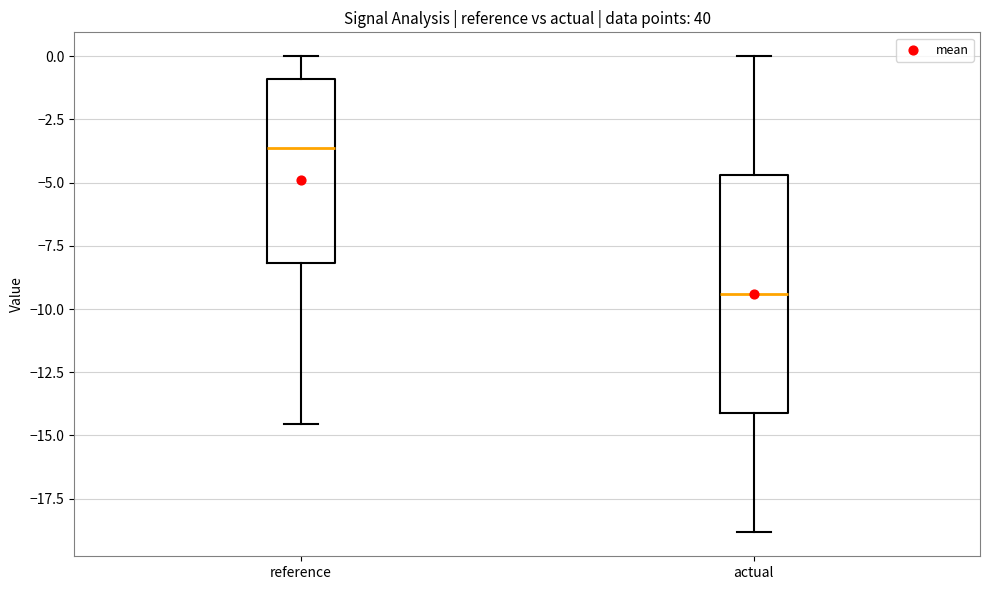

Reading left to right, transcribe this box plot: for each box, give where its median line is, the range the box spans, and where its two whiskers end, as read against the y-axis. The values are not printed on the chart, so give them approximately, as read against the axis.

reference: median -3.5, box -8.0 to -1.0, whiskers -14.5 to 0.0
actual: median -9.5, box -14.0 to -4.5, whiskers -19.0 to 0.0